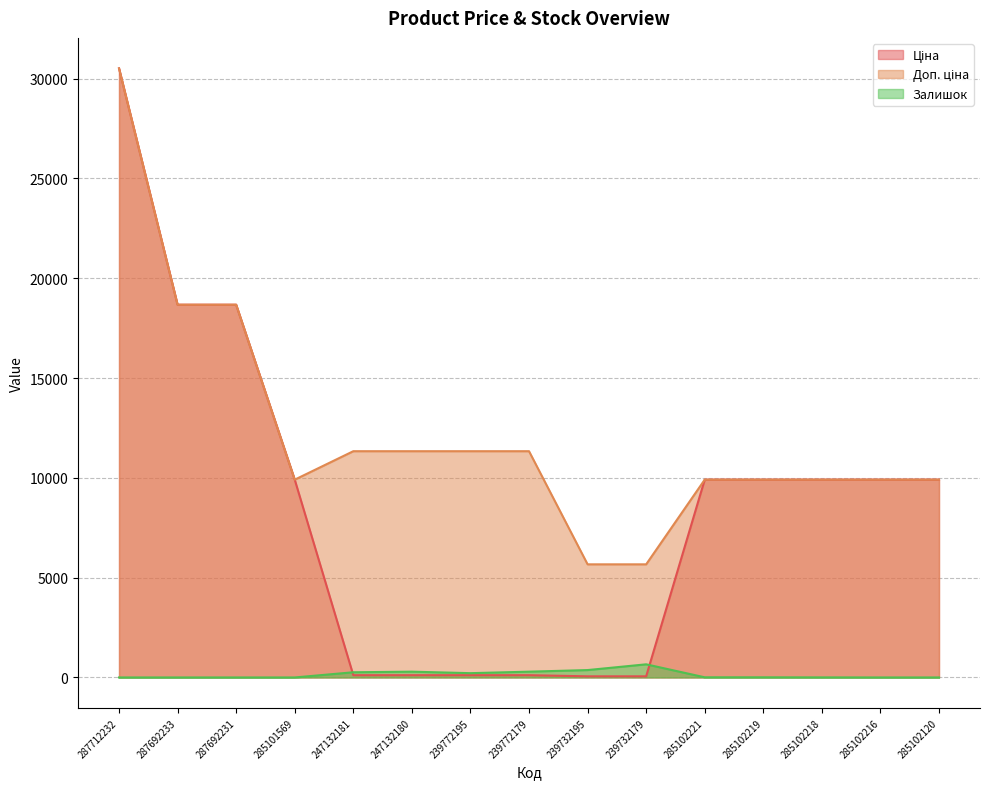

Is the value of Доп. ціна at 285102218 greater than the value of Залишок at 285102219?

Yes